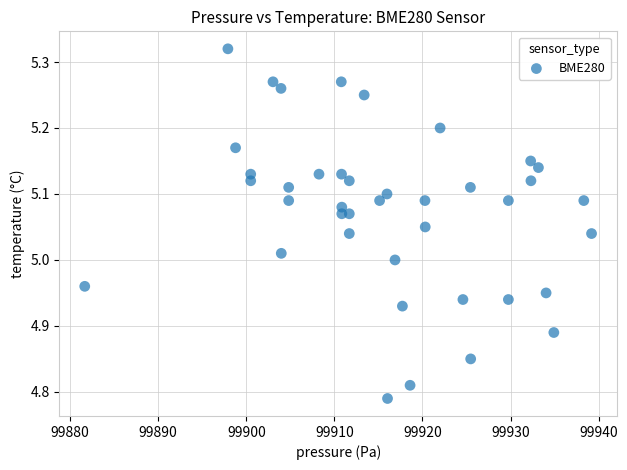

What is the range of Y values (max minus min)?

0.5